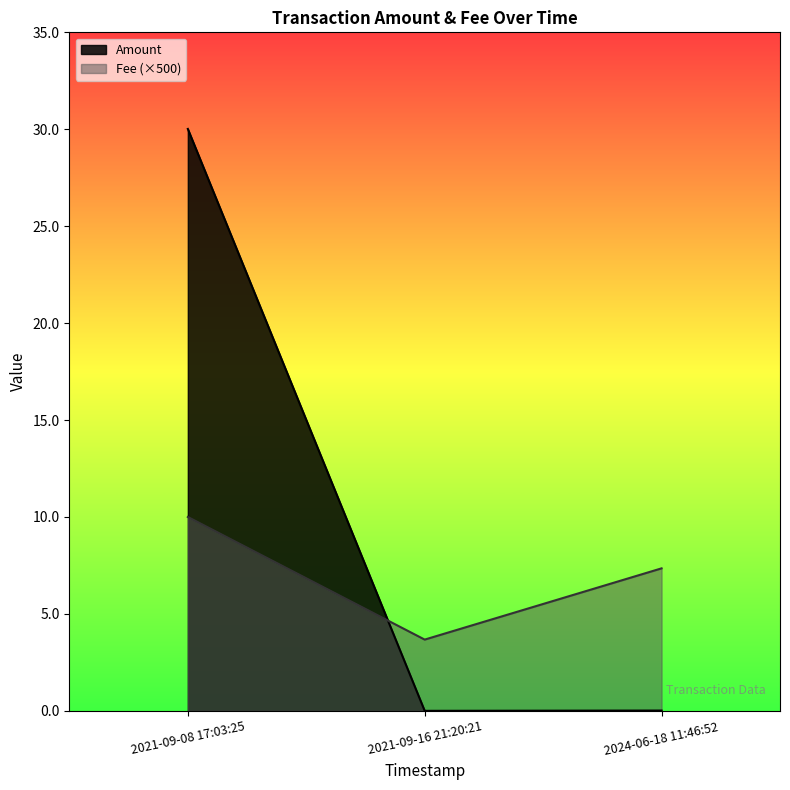

What is the sum of the Fee values at 2021-09-08 17:03:25 and 2024-06-18 11:46:52?

17.4